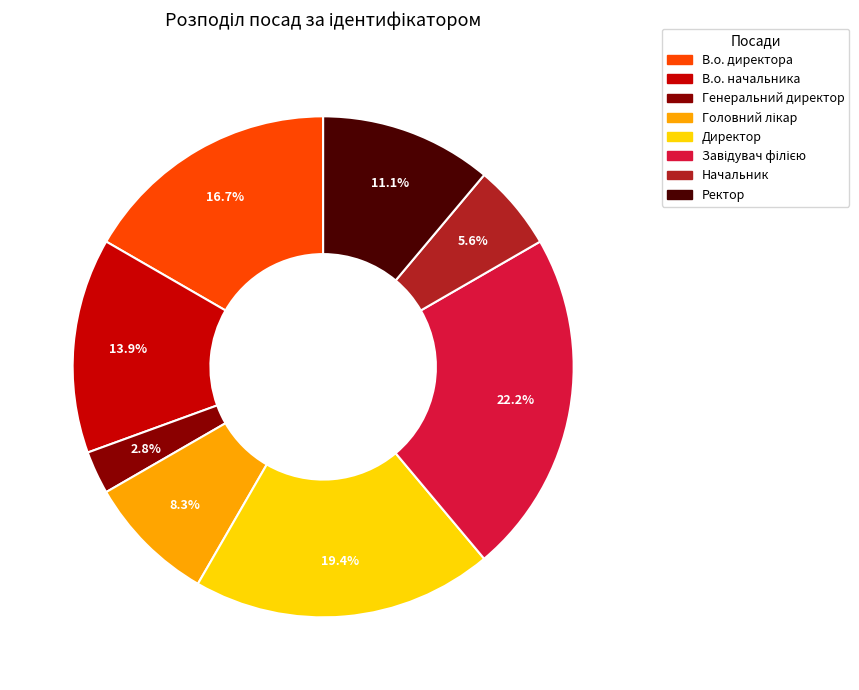

Does В.о. директора account for over 50% of the chart?

No